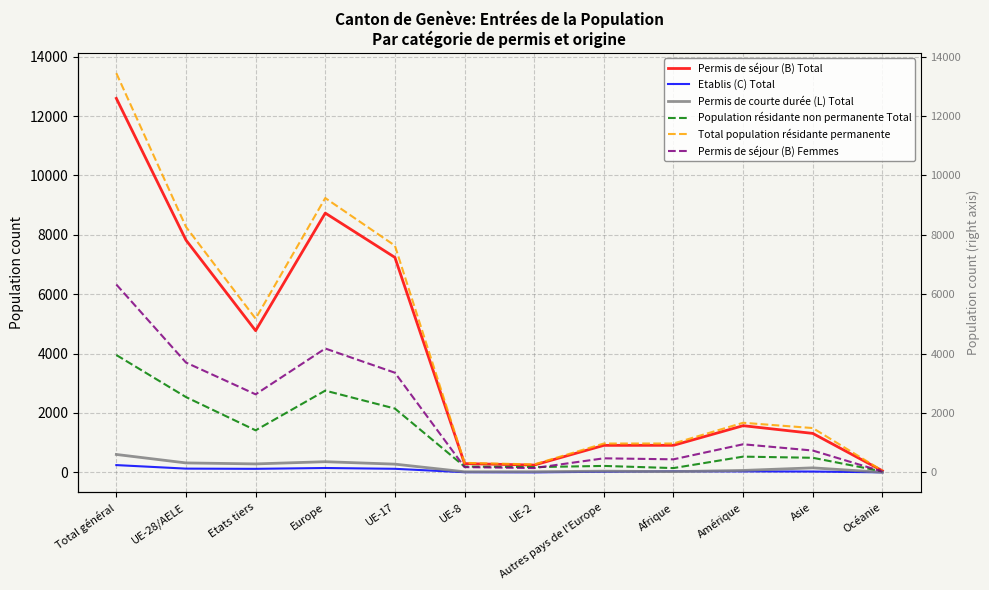

Is the value of Etablis (C) Total at Amérique greater than the value of Permis de séjour (B) Total at UE-28/AELE?

No